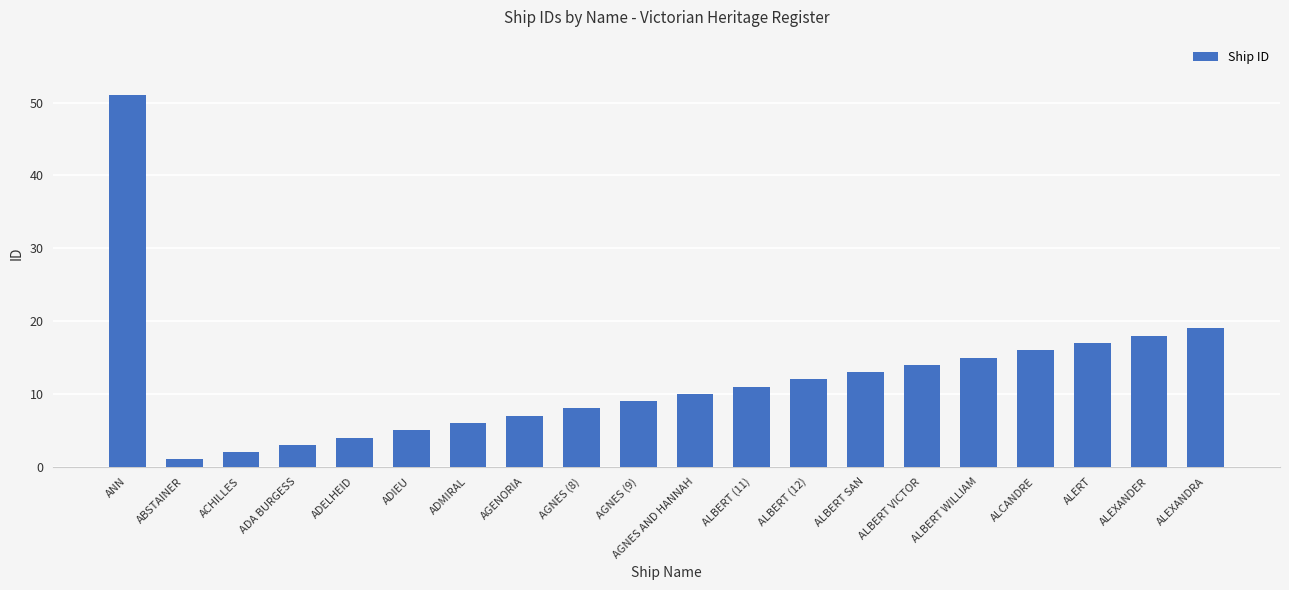

Which has a higher value, AGNES AND HANNAH or ANN?

ANN